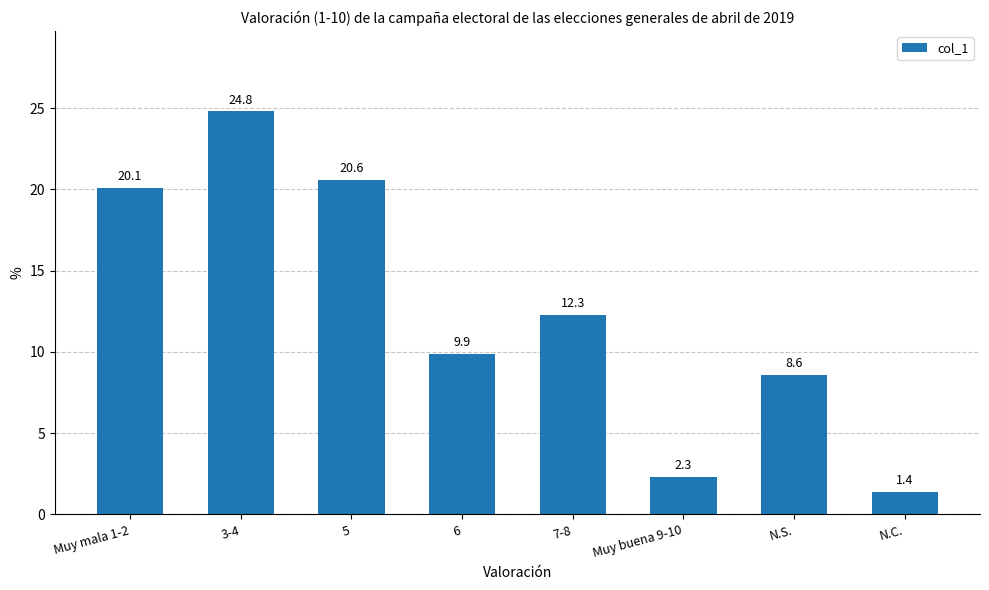

The value at 3-4 is 24.8. True or false?

True